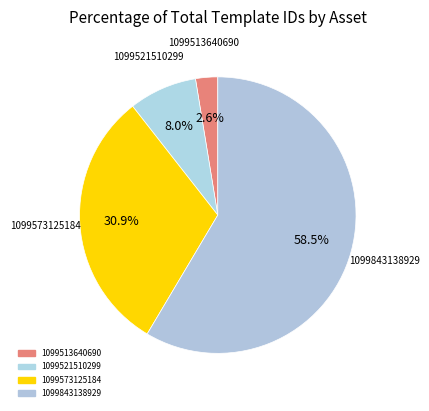

To the nearest percent, what portion does 1099513640690 represent?

3%